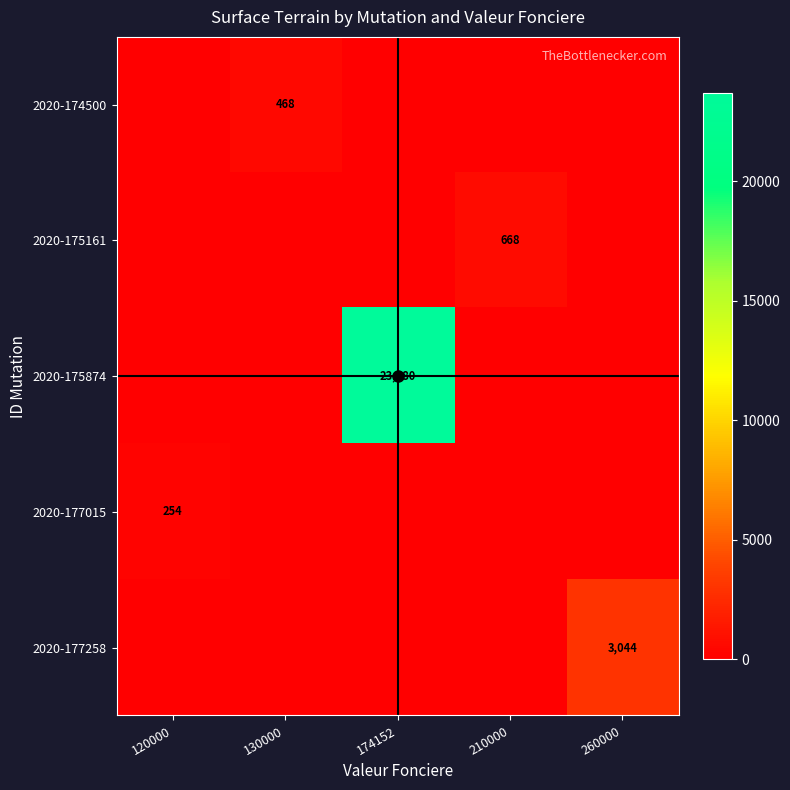

The 2020-174500 series shows 468 at 130000. True or false?

True